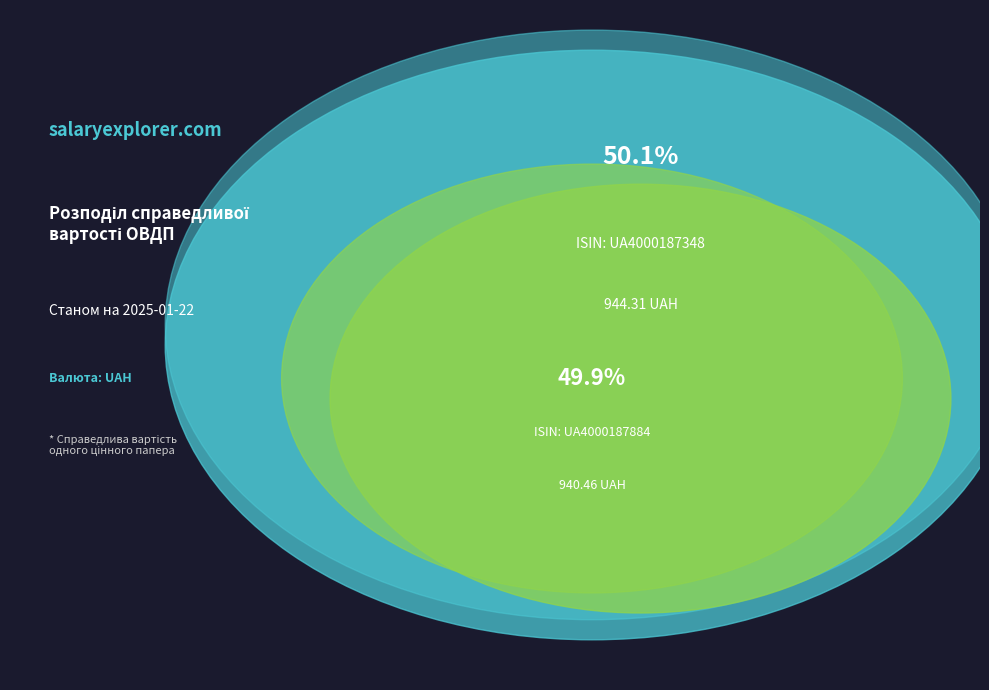

What is the change in value from UA4000187348 to UA4000187884?

-3.8